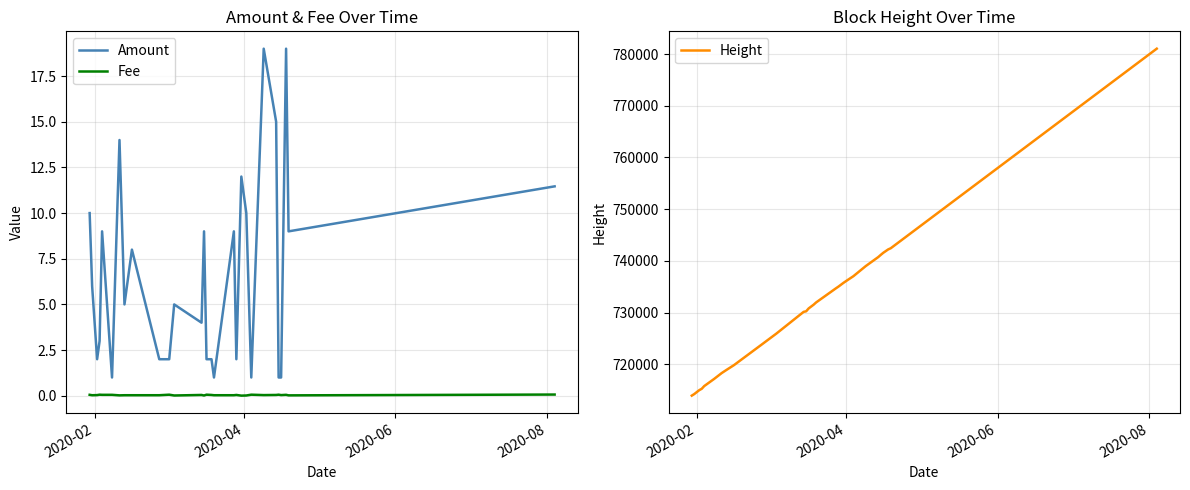

True or false: Fee and Amount cross at least once.

False